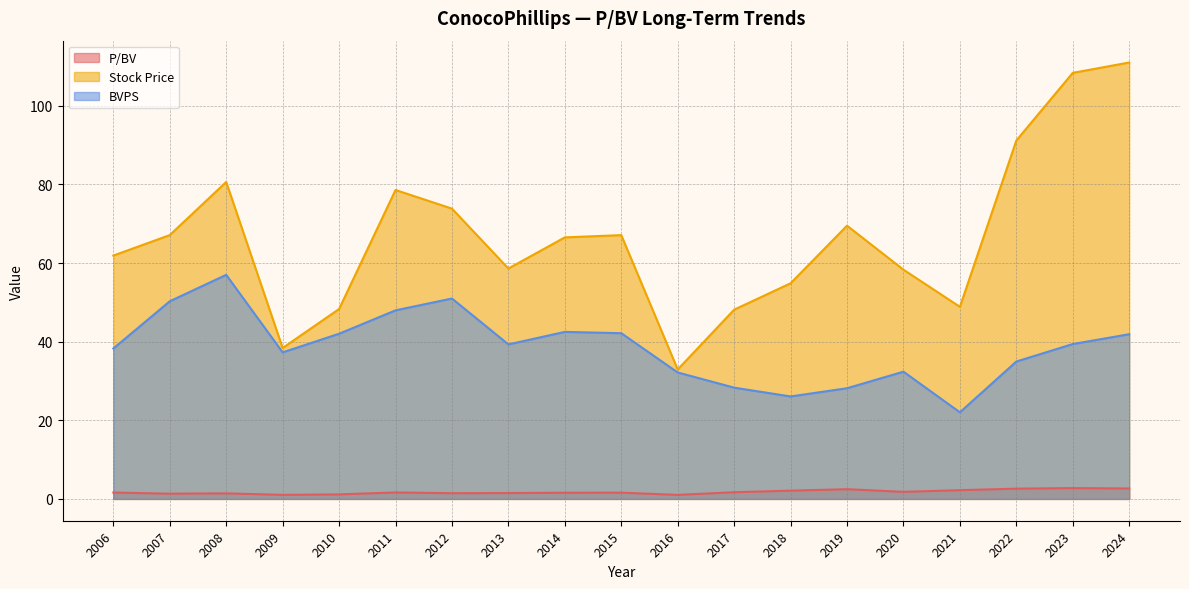

True or false: P/BV and BVPS cross at least once.

False